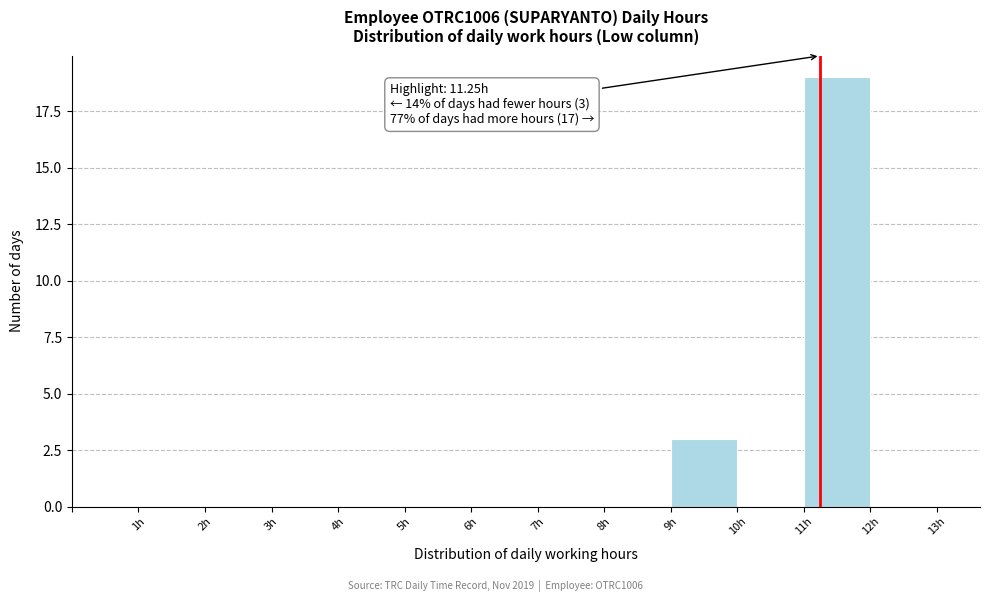

Over which range of the x-axis is the bar tallest?

11 to 12